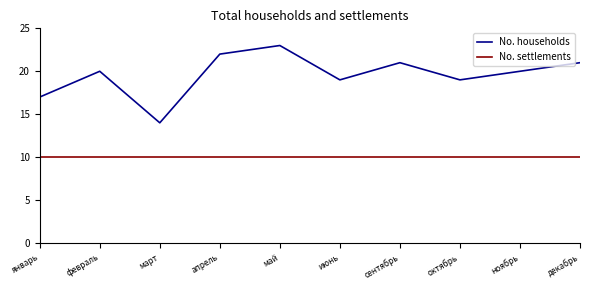

True or false: No. settlements and No. households cross at least once.

False